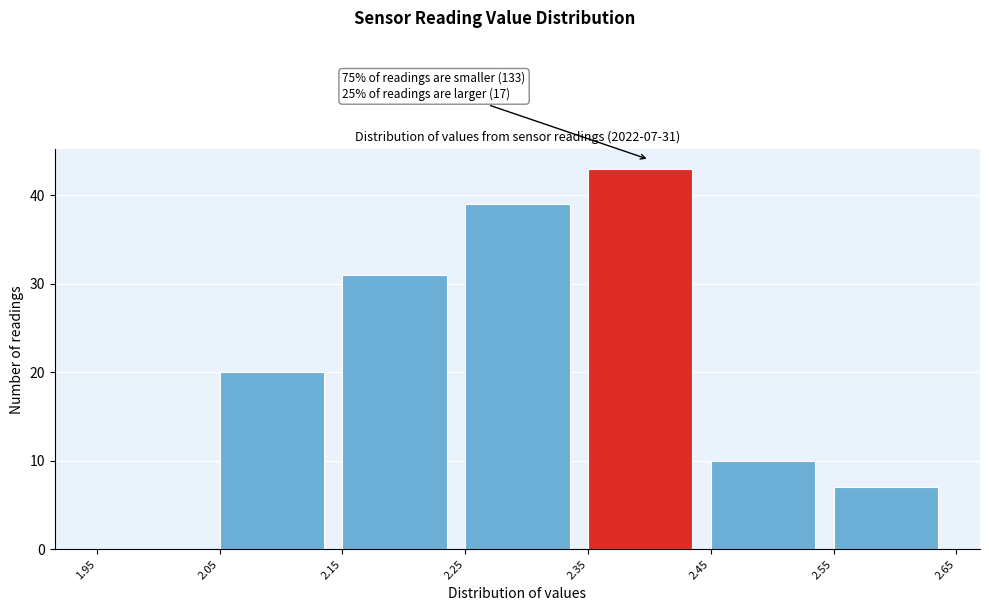

Over which range of the x-axis is the bar tallest?

2.35 to 2.45